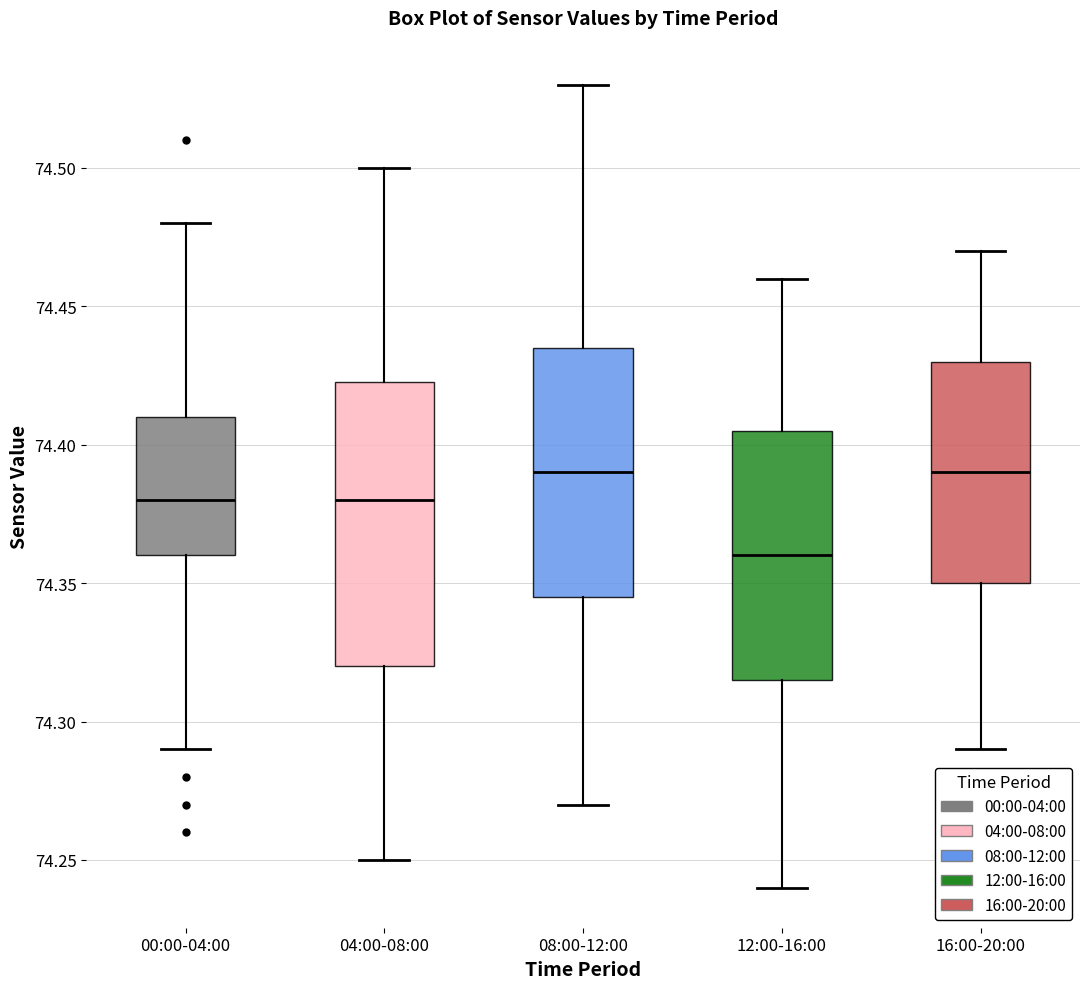

Reading left to right, read every box against the y-axis: the position of its median line, the range the box covers, and the ends of its whiskers. The values are not printed on the chart, so give them approximately, as read against the axis.

00:00-04:00: median 74.380, box 74.360 to 74.410, whiskers 74.290 to 74.480
04:00-08:00: median 74.380, box 74.320 to 74.425, whiskers 74.250 to 74.500
08:00-12:00: median 74.390, box 74.345 to 74.435, whiskers 74.270 to 74.530
12:00-16:00: median 74.360, box 74.315 to 74.405, whiskers 74.240 to 74.460
16:00-20:00: median 74.390, box 74.350 to 74.430, whiskers 74.290 to 74.470